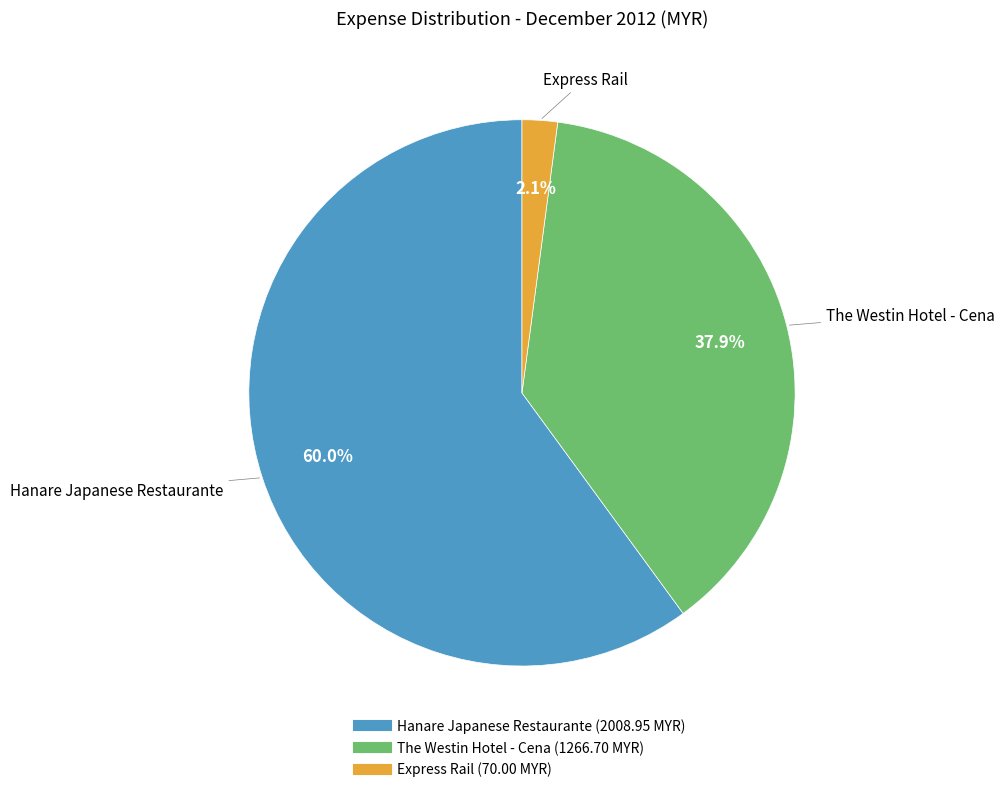

What is the largest slice in the pie chart?

Hanare Japanese Restaurante